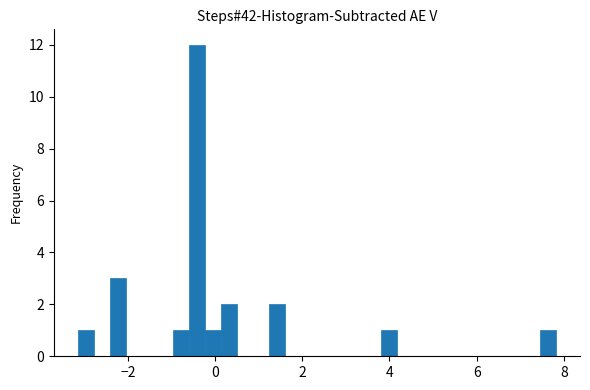

Around what value on the x-axis is the tallest bar? Give the approximate position of its centre, as read against the axis.

-0.4